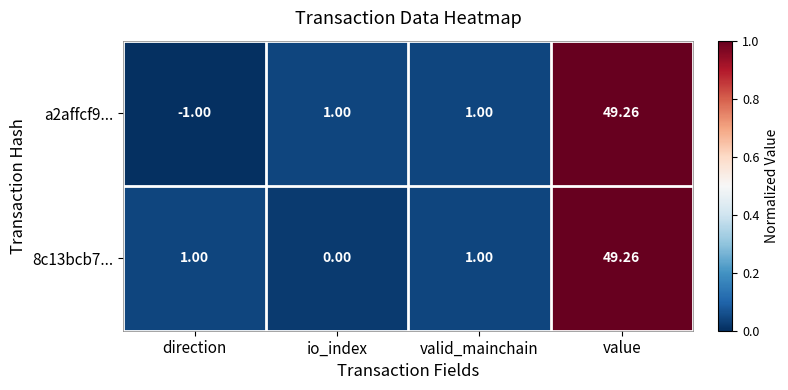

How many distinct data groups are displayed?

2